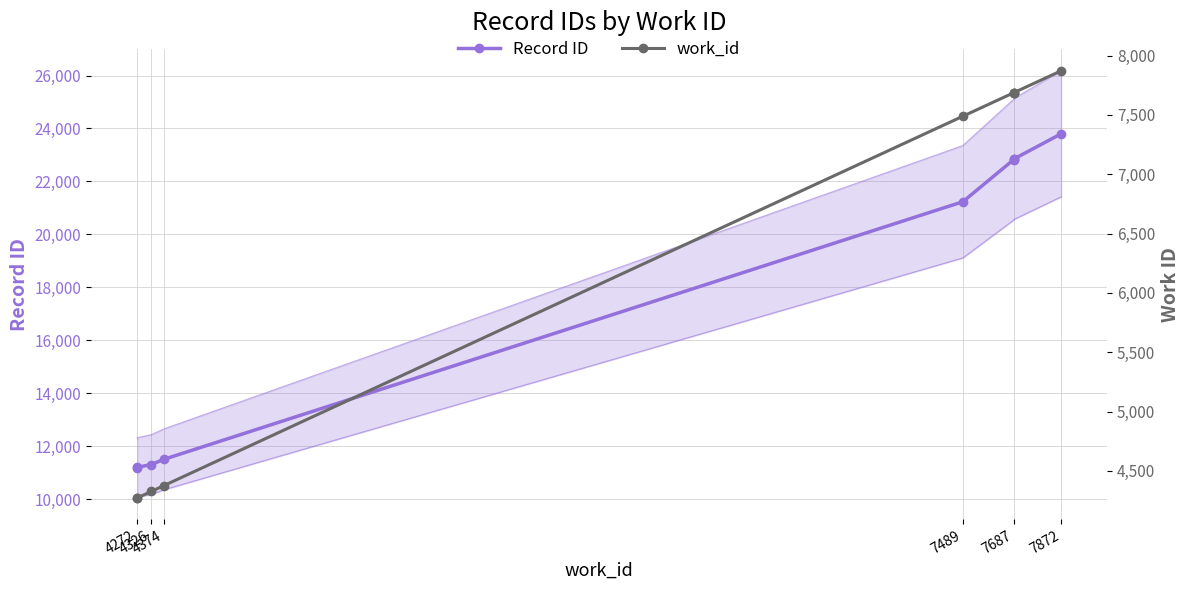

List the series in order of their overall mean, highest first.

Record ID, work_id